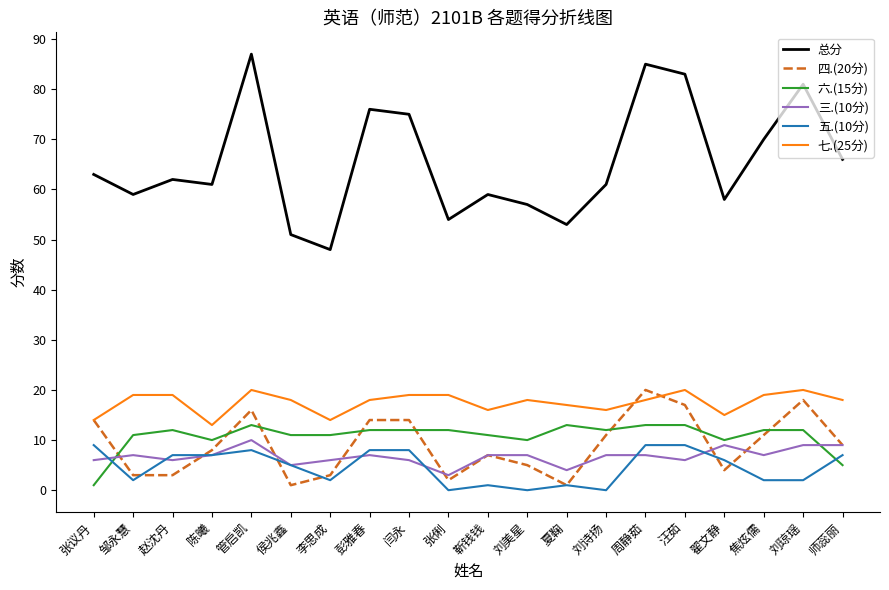

Reading left to right, extract all data points from this chart.

总分: 张议丹=63	邹永慧=59	赵沈丹=62	陈曦=61	管启凯=87	侯兆鑫=51	李思成=48	彭雅春=76	闫永=75	张俐=54	靳钱钱=59	刘美星=57	夏鞠=53	刘诗扬=61	周静茹=85	汪茹=83	翟文静=58	焦炫儒=70	刘琼瑶=81	师蕊丽=66
四.(20分): 张议丹=14	邹永慧=3	赵沈丹=3	陈曦=8	管启凯=16	侯兆鑫=1	李思成=3	彭雅春=14	闫永=14	张俐=2	靳钱钱=7	刘美星=5	夏鞠=1	刘诗扬=11	周静茹=20	汪茹=17	翟文静=4	焦炫儒=11	刘琼瑶=18	师蕊丽=9
六.(15分): 张议丹=1	邹永慧=11	赵沈丹=12	陈曦=10	管启凯=13	侯兆鑫=11	李思成=11	彭雅春=12	闫永=12	张俐=12	靳钱钱=11	刘美星=10	夏鞠=13	刘诗扬=12	周静茹=13	汪茹=13	翟文静=10	焦炫儒=12	刘琼瑶=12	师蕊丽=5
三.(10分): 张议丹=6	邹永慧=7	赵沈丹=6	陈曦=7	管启凯=10	侯兆鑫=5	李思成=6	彭雅春=7	闫永=6	张俐=3	靳钱钱=7	刘美星=7	夏鞠=4	刘诗扬=7	周静茹=7	汪茹=6	翟文静=9	焦炫儒=7	刘琼瑶=9	师蕊丽=9
五.(10分): 张议丹=9	邹永慧=2	赵沈丹=7	陈曦=7	管启凯=8	侯兆鑫=5	李思成=2	彭雅春=8	闫永=8	张俐=0	靳钱钱=1	刘美星=0	夏鞠=1	刘诗扬=0	周静茹=9	汪茹=9	翟文静=6	焦炫儒=2	刘琼瑶=2	师蕊丽=7
七.(25分): 张议丹=14	邹永慧=19	赵沈丹=19	陈曦=13	管启凯=20	侯兆鑫=18	李思成=14	彭雅春=18	闫永=19	张俐=19	靳钱钱=16	刘美星=18	夏鞠=17	刘诗扬=16	周静茹=18	汪茹=20	翟文静=15	焦炫儒=19	刘琼瑶=20	师蕊丽=18